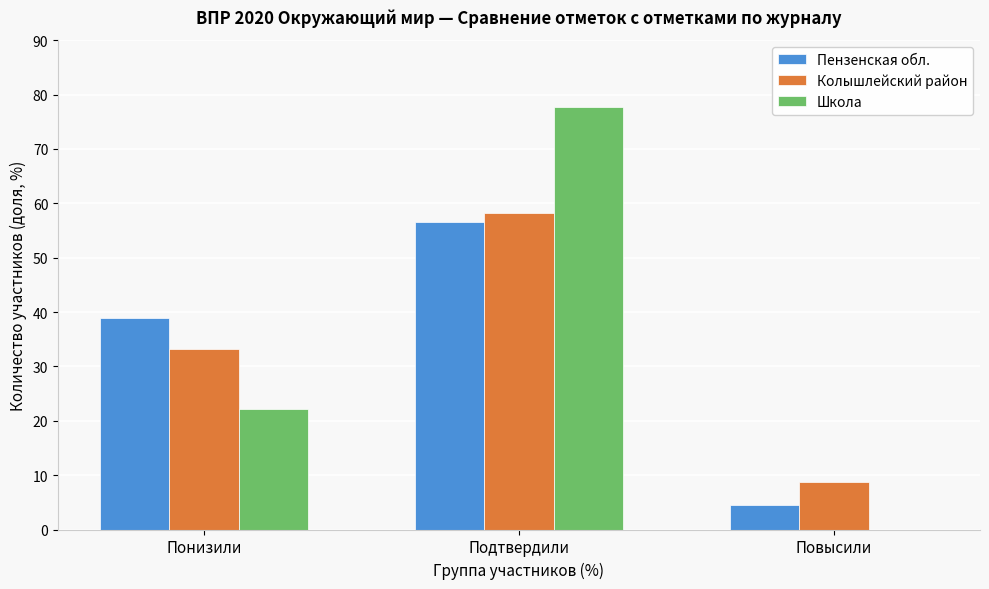

Reading left to right, extract all data points from this chart.

Пензенская обл.: Понизили=38.9	Подтвердили=56.6	Повысили=4.4
Колышлейский район: Понизили=33.1	Подтвердили=58.1	Повысили=8.7
Школа: Понизили=22.2	Подтвердили=77.8	Повысили=0.0